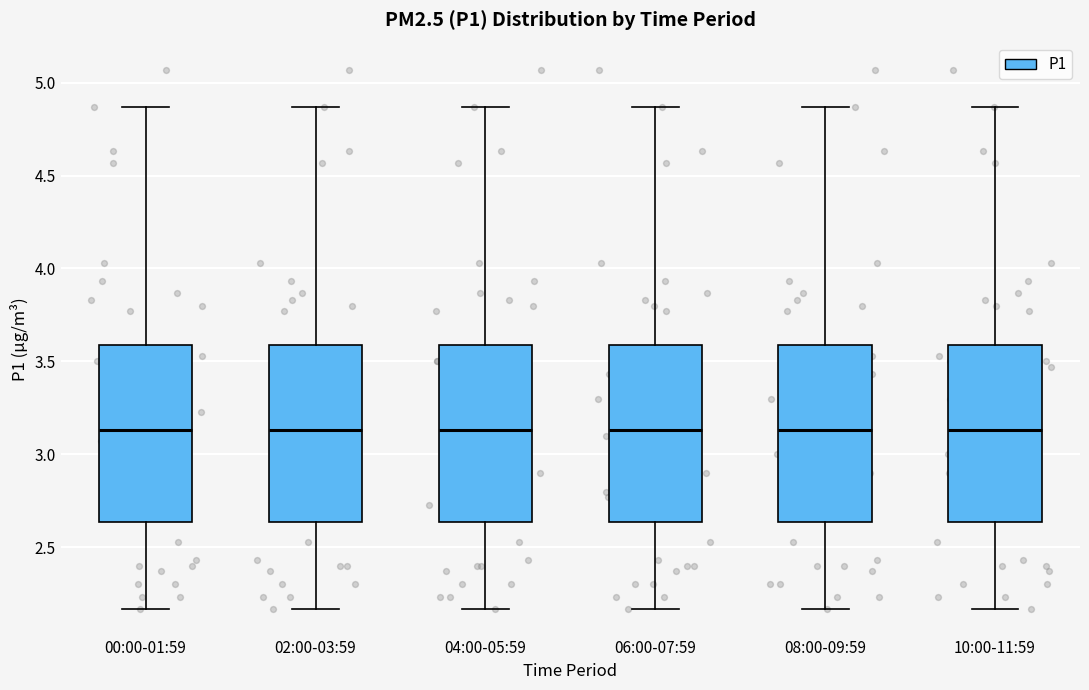

Reading left to right, read every box against the y-axis: the position of its median line, the range the box covers, and the ends of its whiskers. The values are not printed on the chart, so give them approximately, as read against the axis.

00:00-01:59: median 3.15, box 2.65 to 3.60, whiskers 2.15 to 4.85
02:00-03:59: median 3.15, box 2.65 to 3.60, whiskers 2.15 to 4.85
04:00-05:59: median 3.15, box 2.65 to 3.60, whiskers 2.15 to 4.85
06:00-07:59: median 3.15, box 2.65 to 3.60, whiskers 2.15 to 4.85
08:00-09:59: median 3.15, box 2.65 to 3.60, whiskers 2.15 to 4.85
10:00-11:59: median 3.15, box 2.65 to 3.60, whiskers 2.15 to 4.85